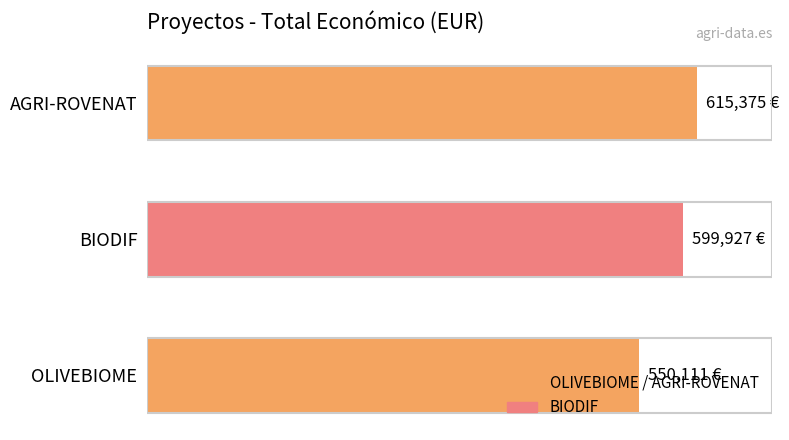

Does the chart contain any negative values?

No